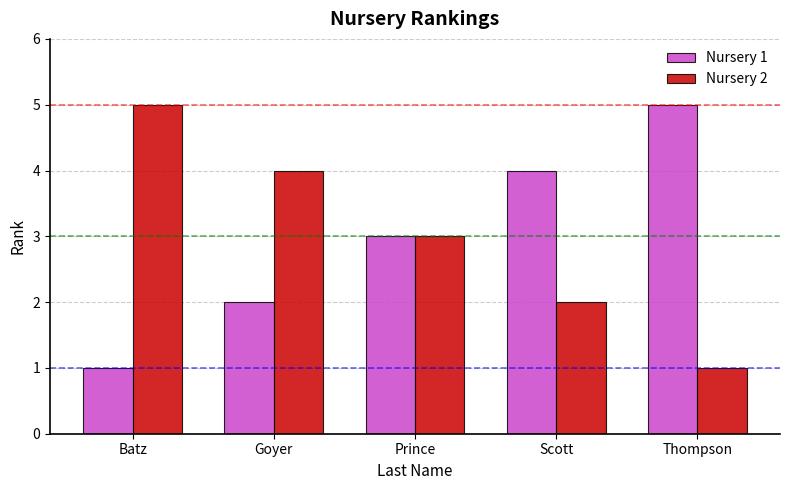

What is the sum of the Nursery 1 values at Thompson and Goyer?

7